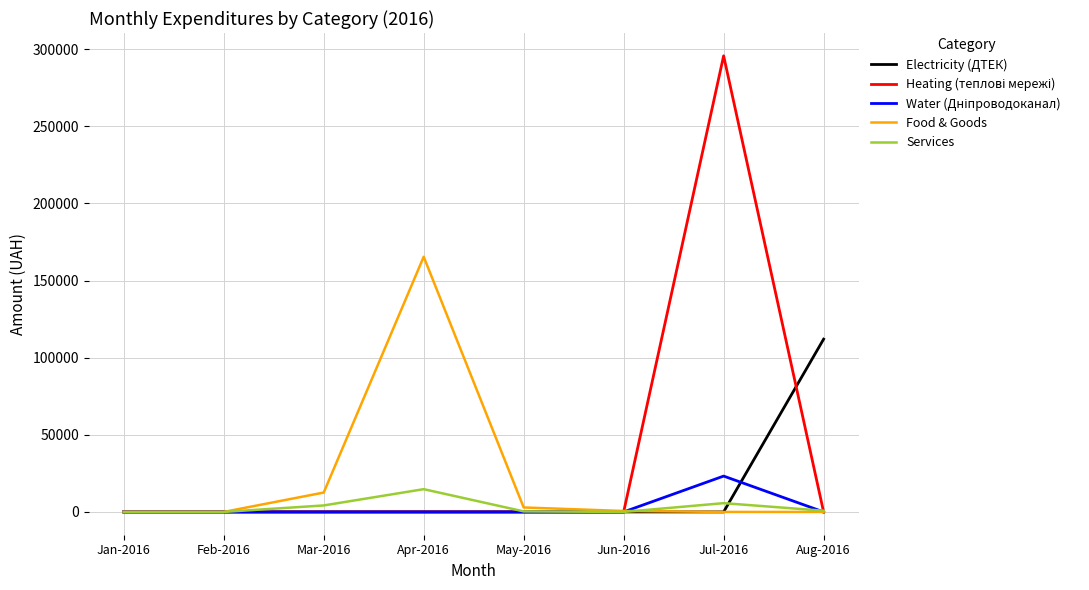

What is the approximate value of Services at Jul-2016?

5683.1